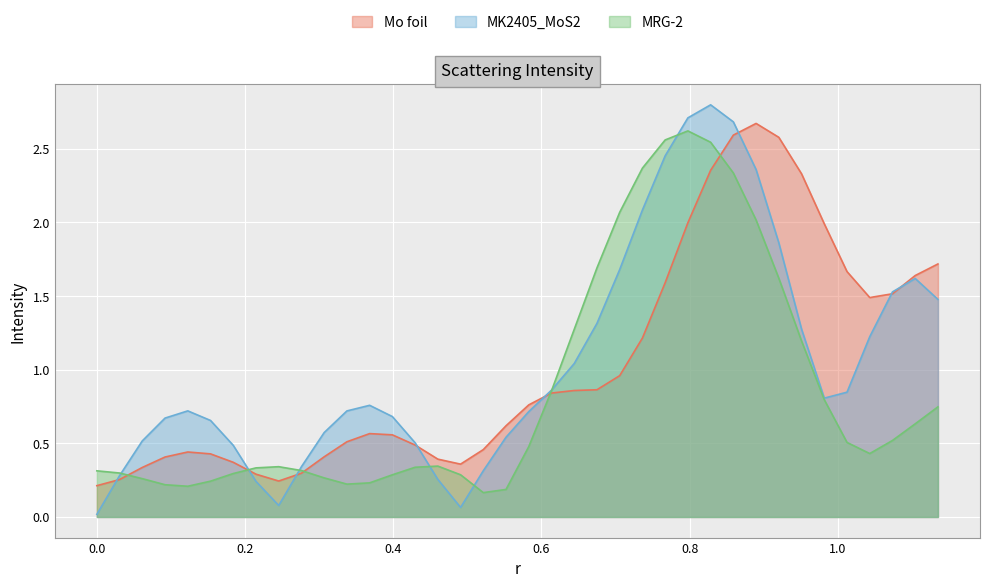

Which series has the widest spread of values?

MK2405_MoS2